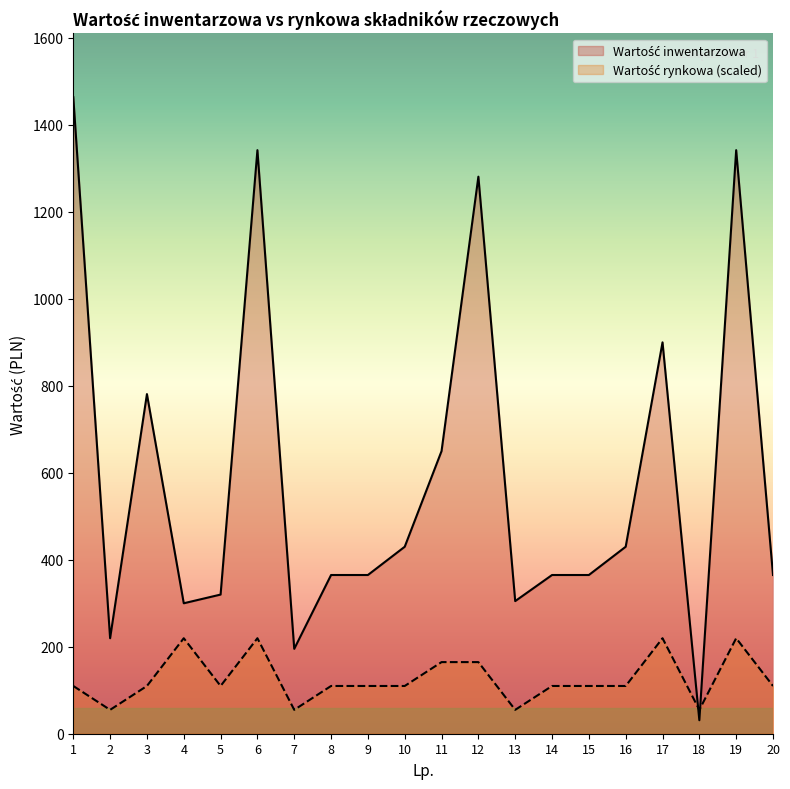

After their last crossing, which series has the higher values: Wartość rynkowa or Wartość inwentarzowa?

Wartość inwentarzowa